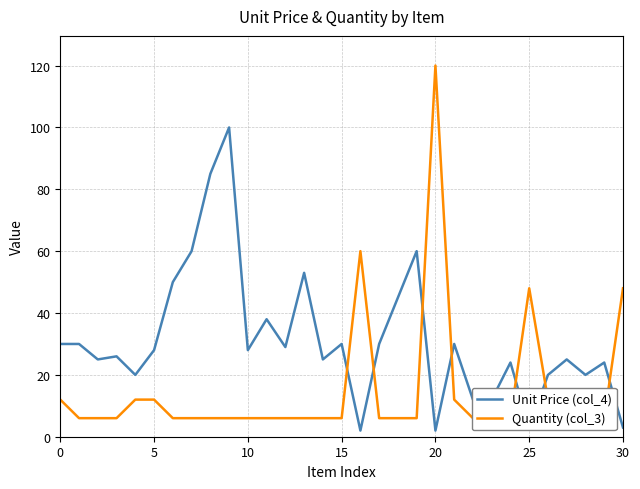

Read the Quantity (col_3) value at 17.

6.0